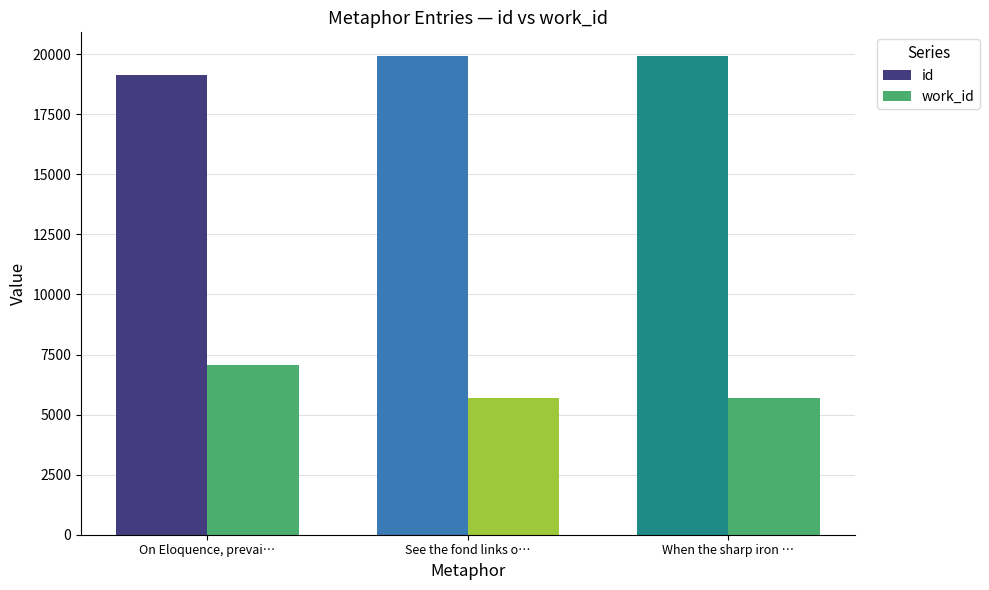

What is the difference between the highest and lowest values at When the sharp iron wounds his inmost?

14234